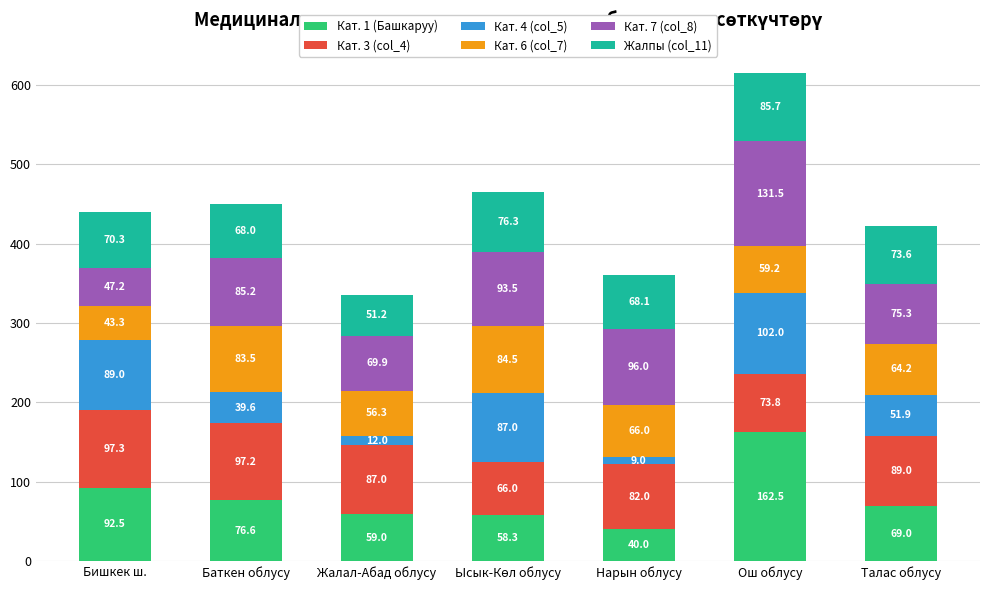

What are all the series names shown in the legend?

Кат. 1 (Башкаруу), Кат. 3 (col_4), Кат. 4 (col_5), Кат. 6 (col_7), Кат. 7 (col_8), Жалпы (col_11)